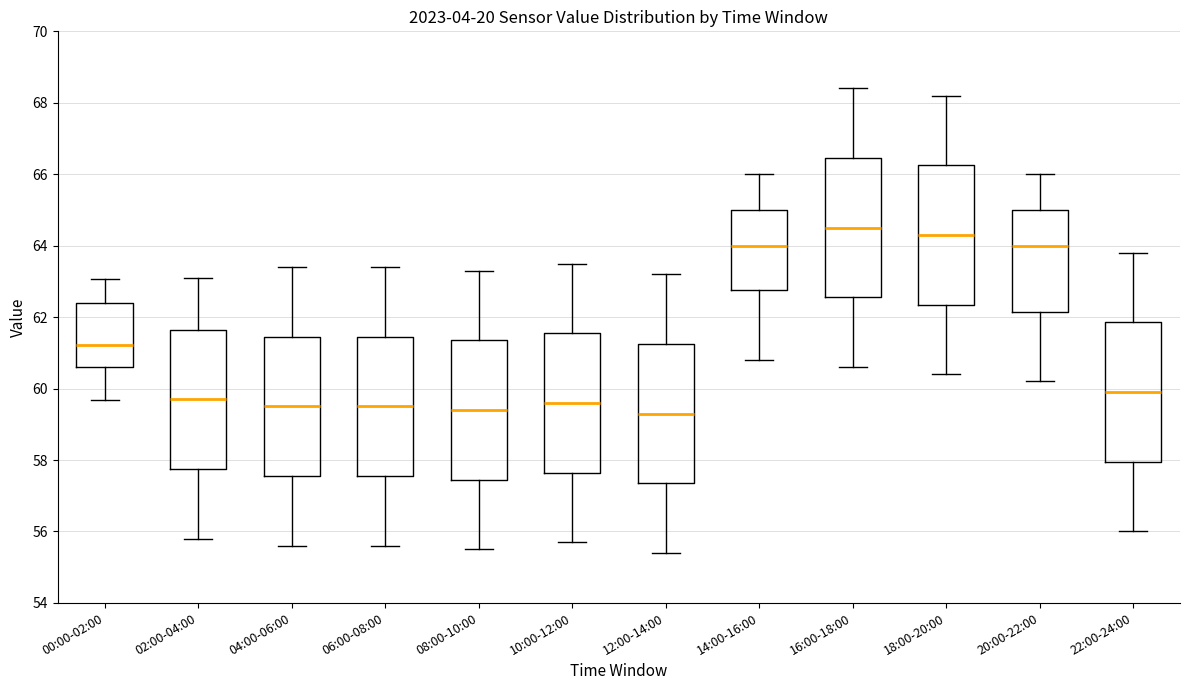

Reading left to right, read every box against the y-axis: the position of its median line, the range the box covers, and the ends of its whiskers. The values are not printed on the chart, so give them approximately, as read against the axis.

00:00-02:00: median 61.2, box 60.6 to 62.4, whiskers 59.6 to 63.0
02:00-04:00: median 59.8, box 57.8 to 61.6, whiskers 55.8 to 63.2
04:00-06:00: median 59.6, box 57.6 to 61.4, whiskers 55.6 to 63.4
06:00-08:00: median 59.6, box 57.6 to 61.4, whiskers 55.6 to 63.4
08:00-10:00: median 59.4, box 57.4 to 61.4, whiskers 55.6 to 63.4
10:00-12:00: median 59.6, box 57.6 to 61.6, whiskers 55.8 to 63.6
12:00-14:00: median 59.4, box 57.4 to 61.2, whiskers 55.4 to 63.2
14:00-16:00: median 64.0, box 62.8 to 65.0, whiskers 60.8 to 66.0
16:00-18:00: median 64.6, box 62.6 to 66.4, whiskers 60.6 to 68.4
18:00-20:00: median 64.4, box 62.4 to 66.2, whiskers 60.4 to 68.2
20:00-22:00: median 64.0, box 62.2 to 65.0, whiskers 60.2 to 66.0
22:00-24:00: median 60.0, box 58.0 to 61.8, whiskers 56.0 to 63.8